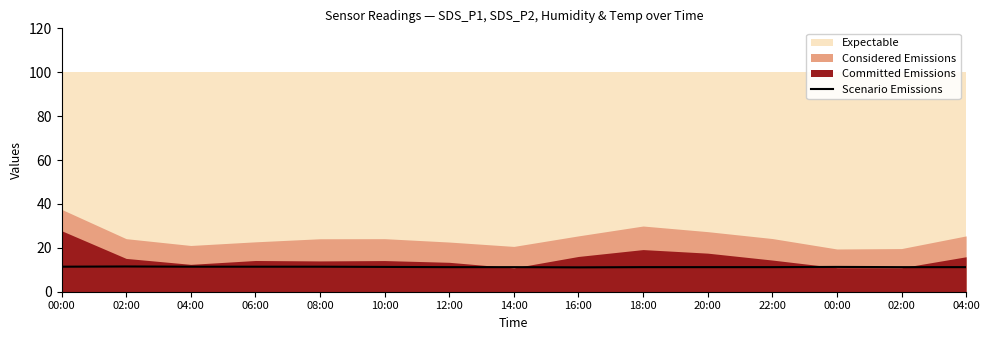

What is the approximate value at 20:00?

11.2